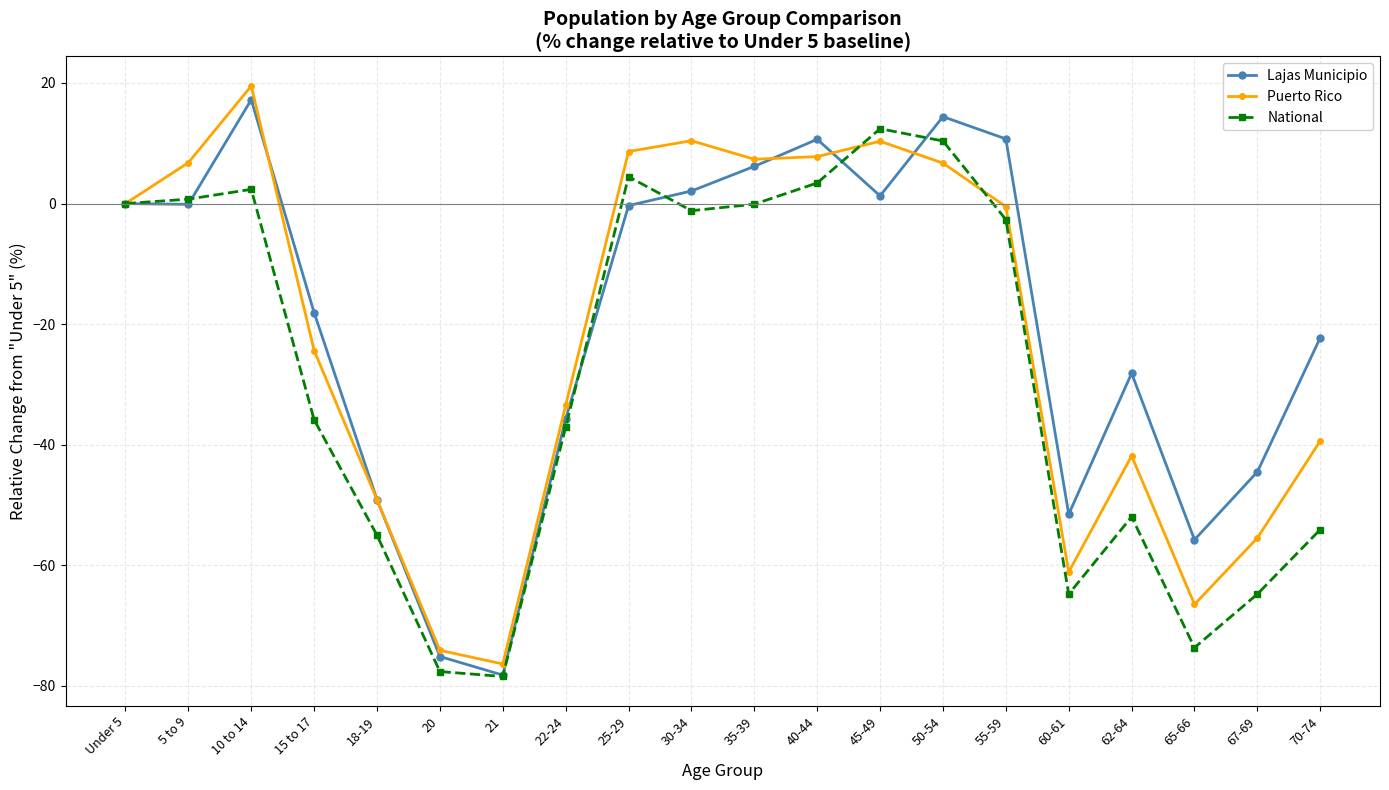

Which series changed the most between 65-66 and 67-69?

Lajas Municipio